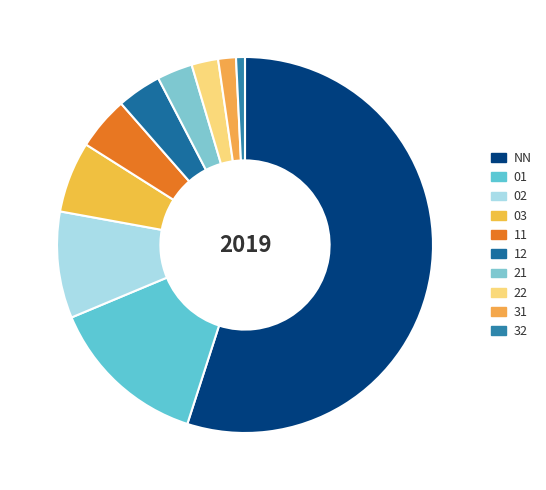

How much of the chart is everything except 22?

97.7%